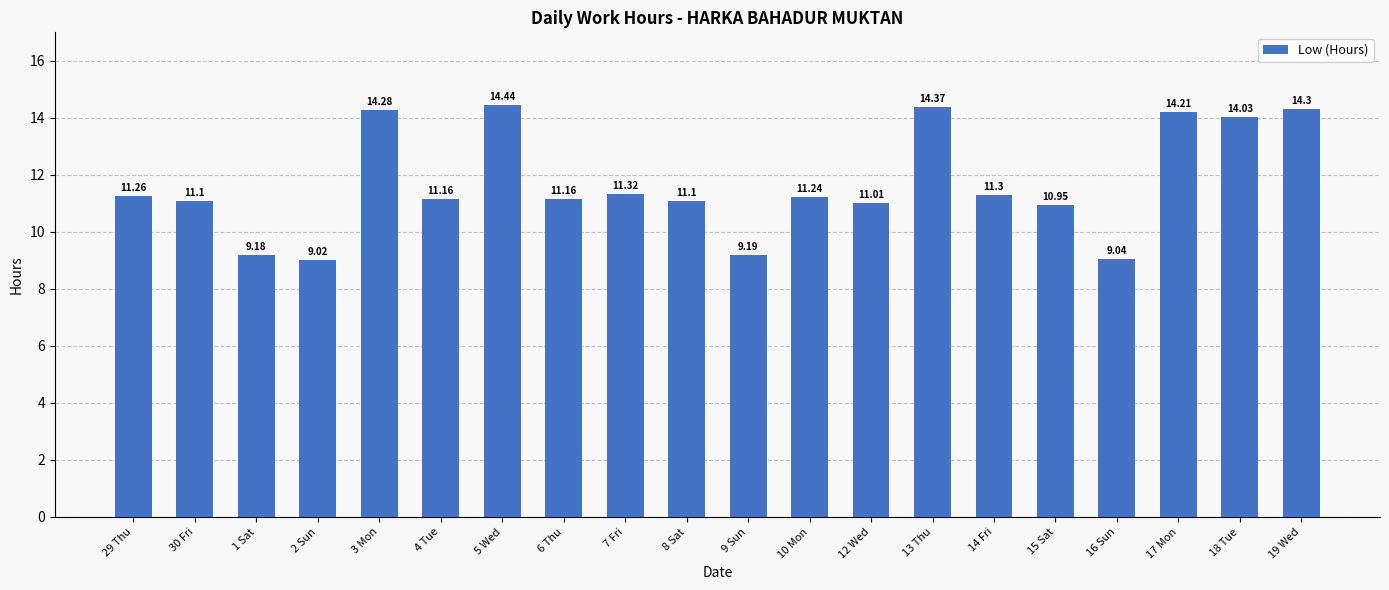

True or false: the data shows 5.6 at 16 Sun.

False